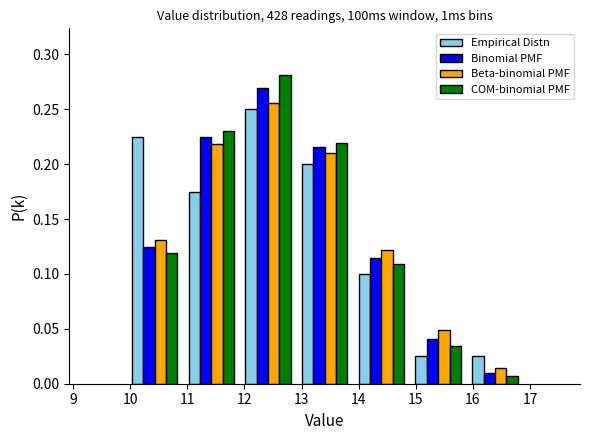

What is the height of the Empirical Distn bar covering 12.9 to 13.9 on the x-axis? Neither the bar edges nor the heights are printed on the chart, so give them approximately, as read against the axes.

0.200